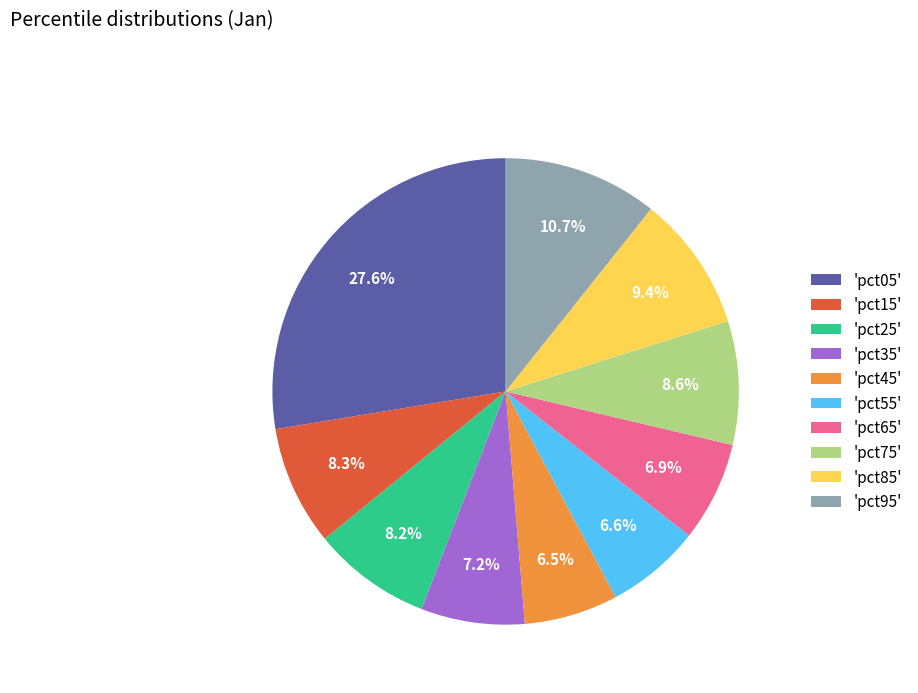

Between 'pct85' and 'pct45', which is larger?

'pct85'